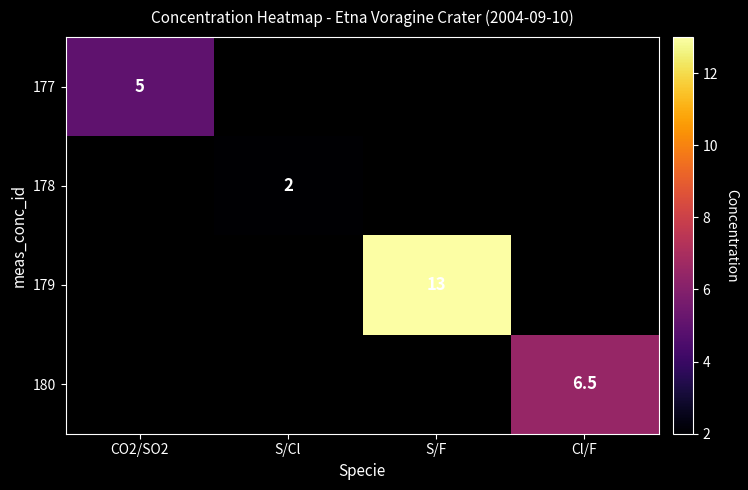

The value of 179 at S/F is 19.2. True or false?

False